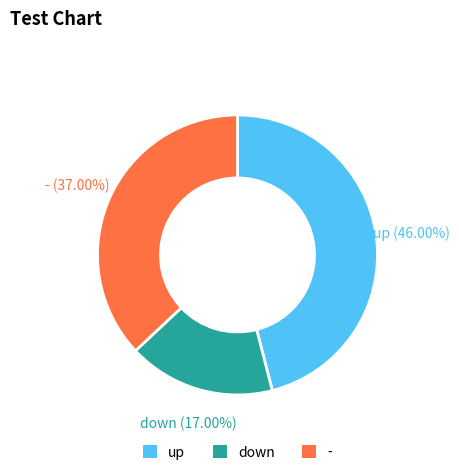

To the nearest percent, what is the difference between the down and up slice percentages?

29%